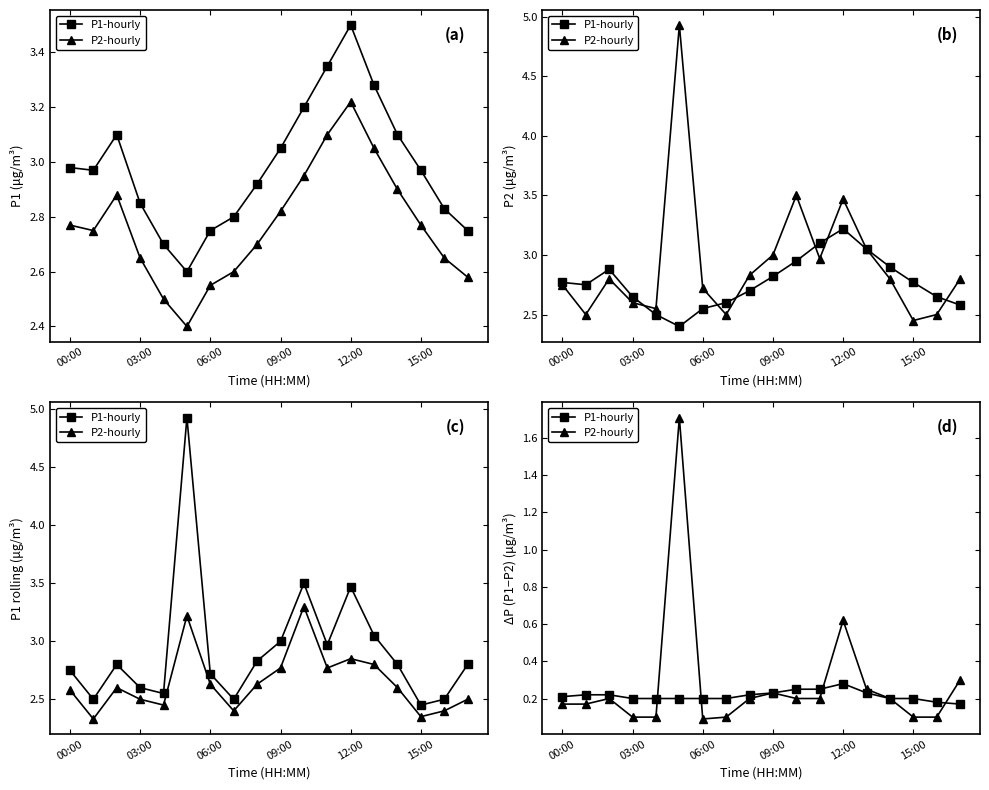

At which label does P2-hourly reach its minimum?

06:00